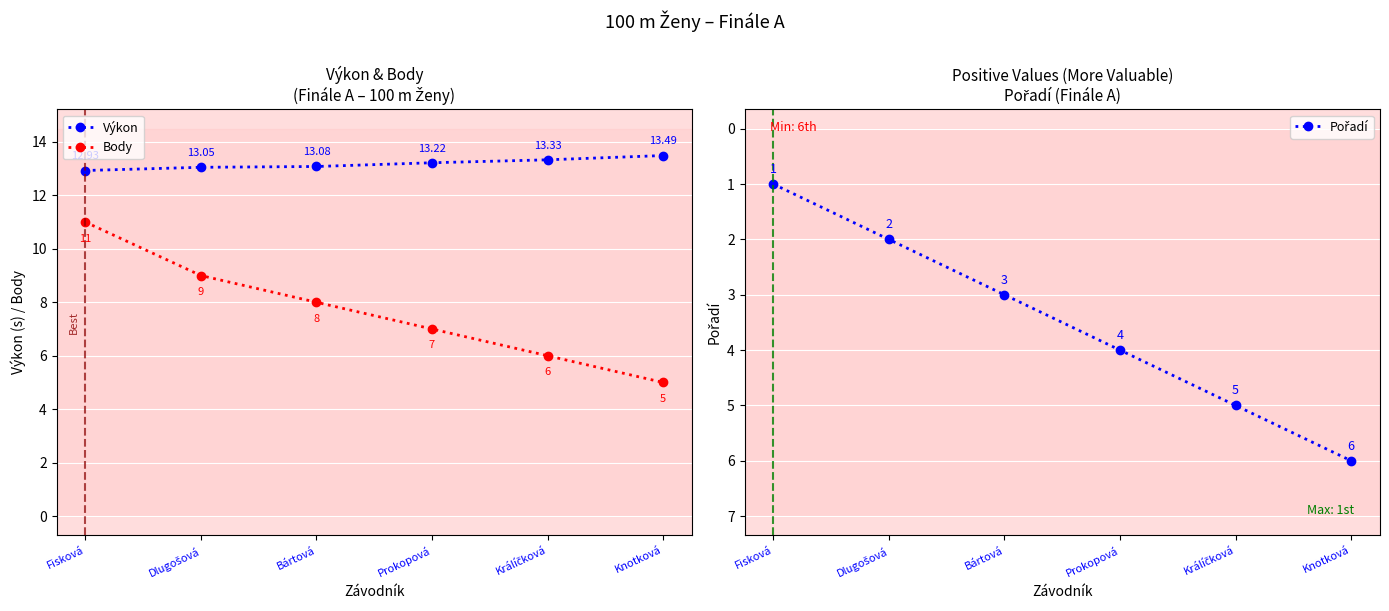

List the series in order of their overall mean, lowest first.

Pořadí, Body, Výkon